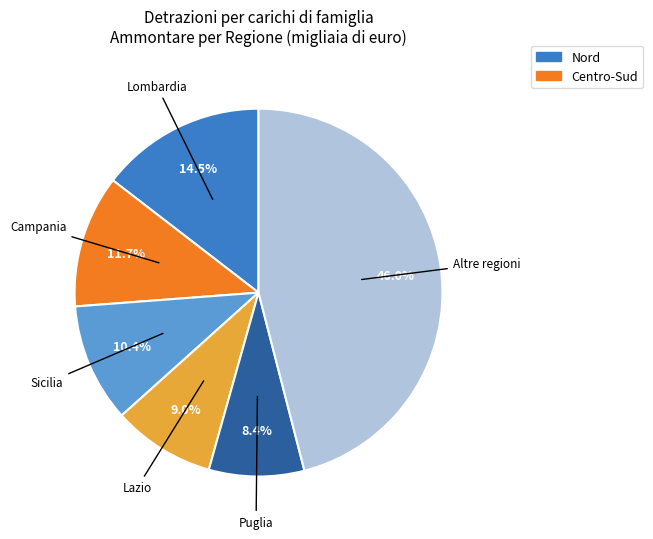

Count the number of slices in the pie.

6